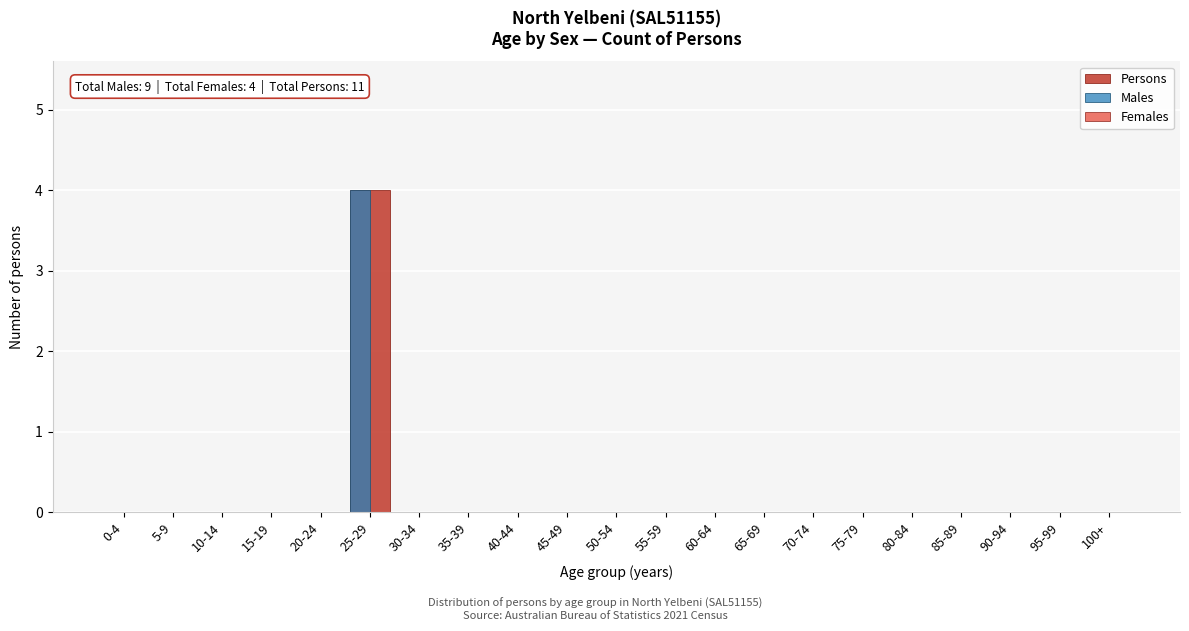

Is it true that Persons equals -2 at 55-59?

False